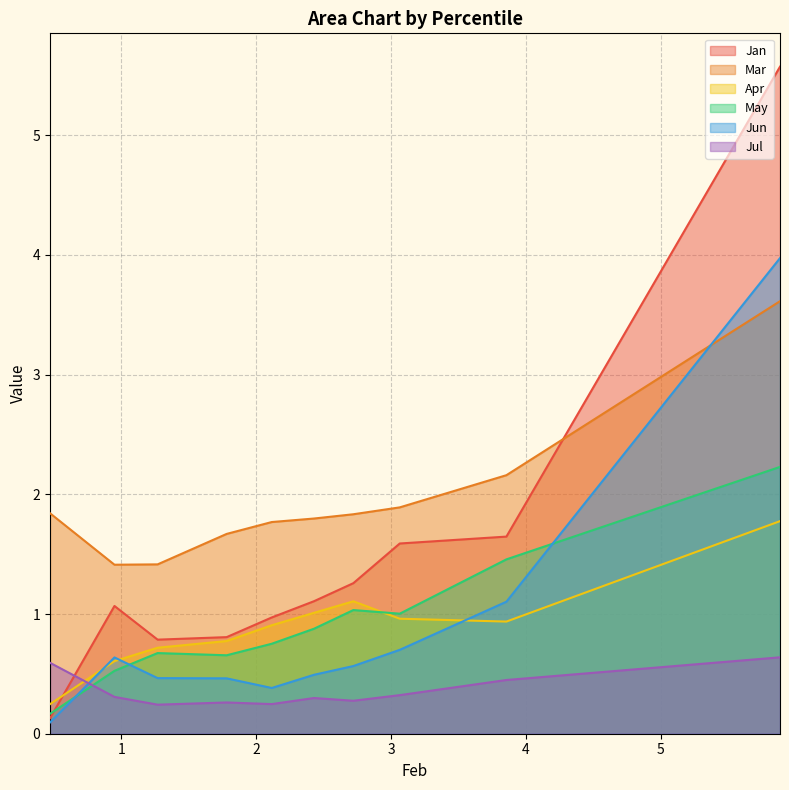

Which series has the widest spread of values?

Jan